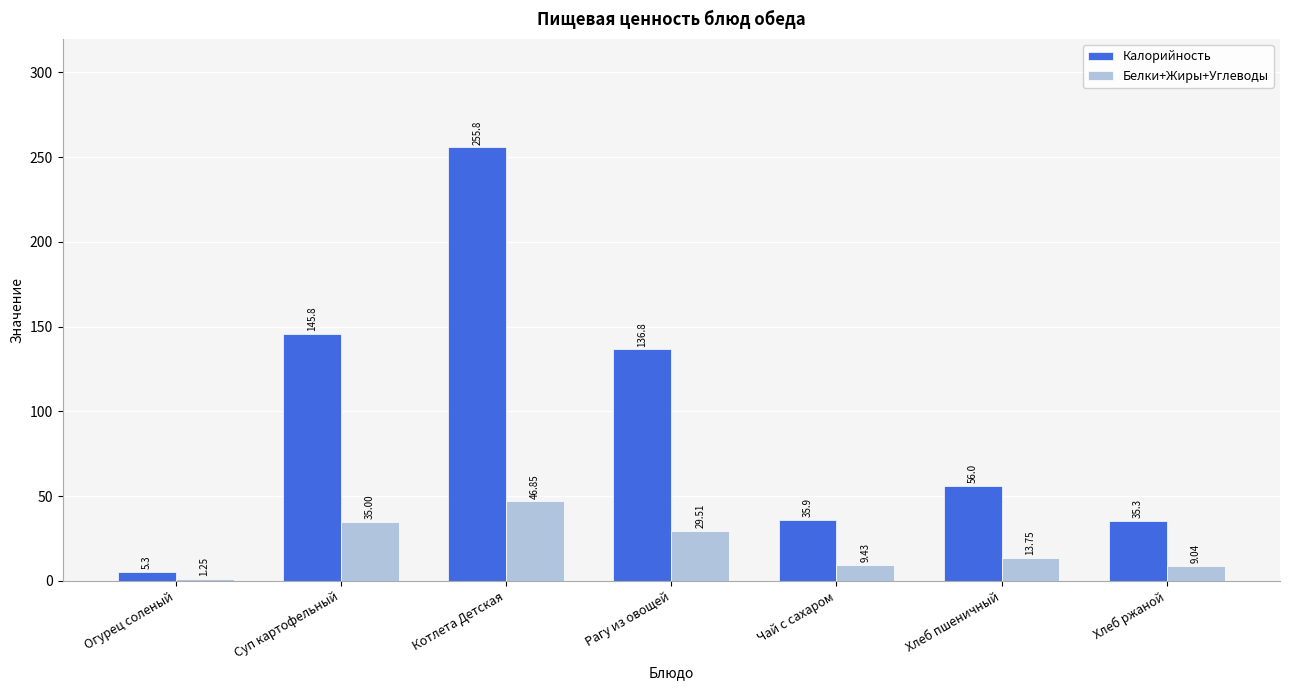

What is the label of the 1st bar from the right?

Хлеб ржаной